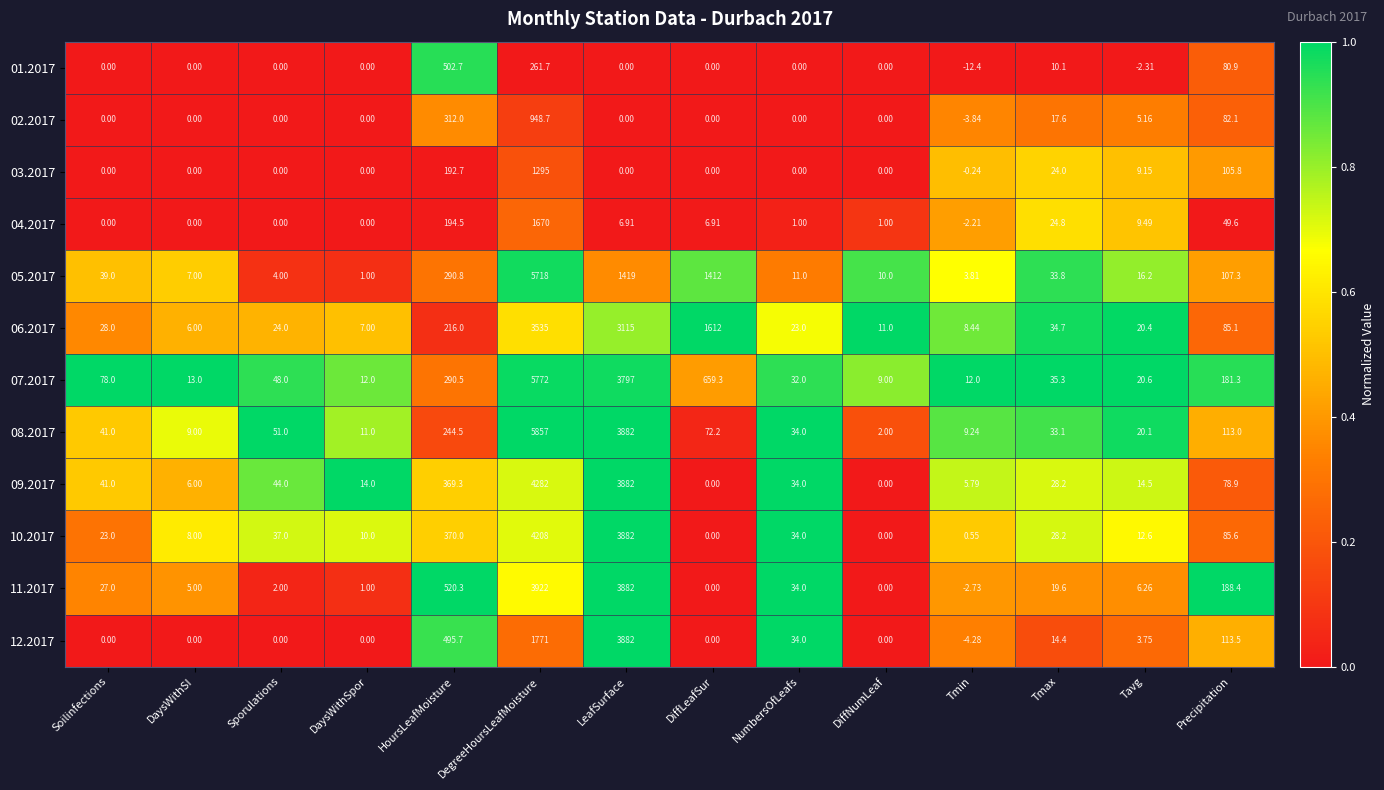

Count the number of data series in this chart.

12